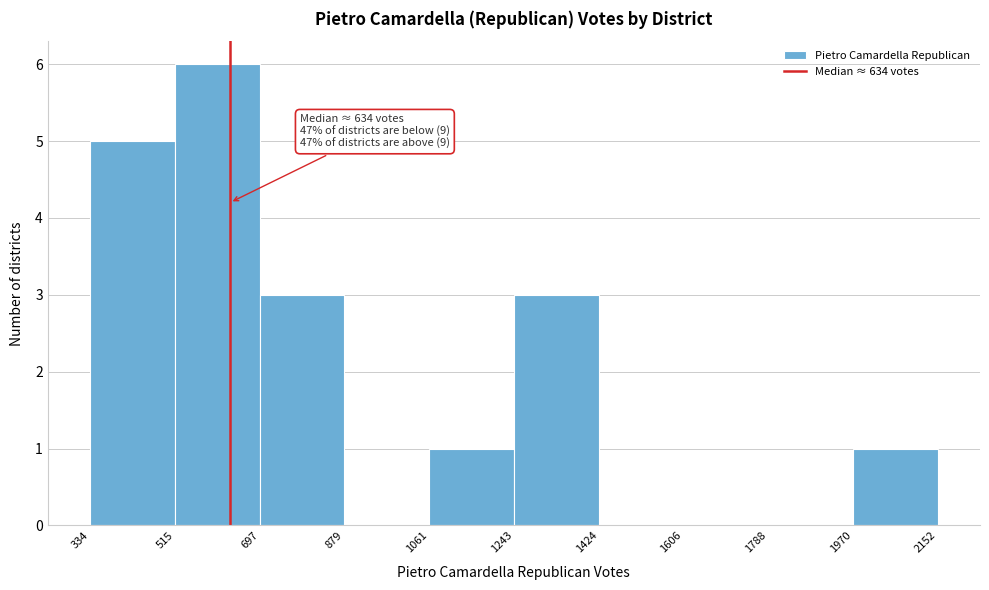

Which range on the x-axis has the tallest bar?

515 to 697